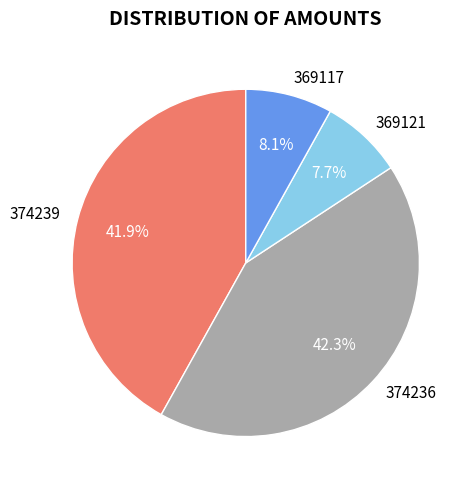

What is the ratio of the value at 374239 to the value at 369117?

5.2